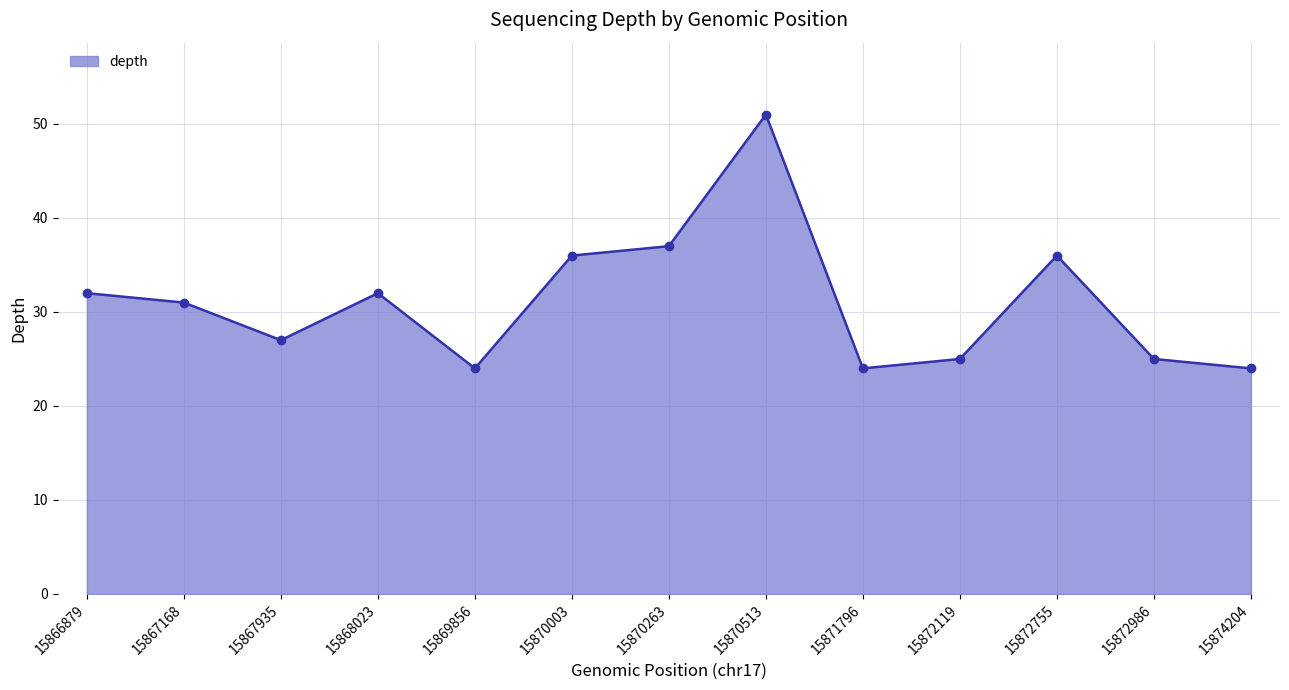

Reading left to right, what are all the values shown in this chart?

32	31	27	32	24	36	37	51	24	25	36	25	24